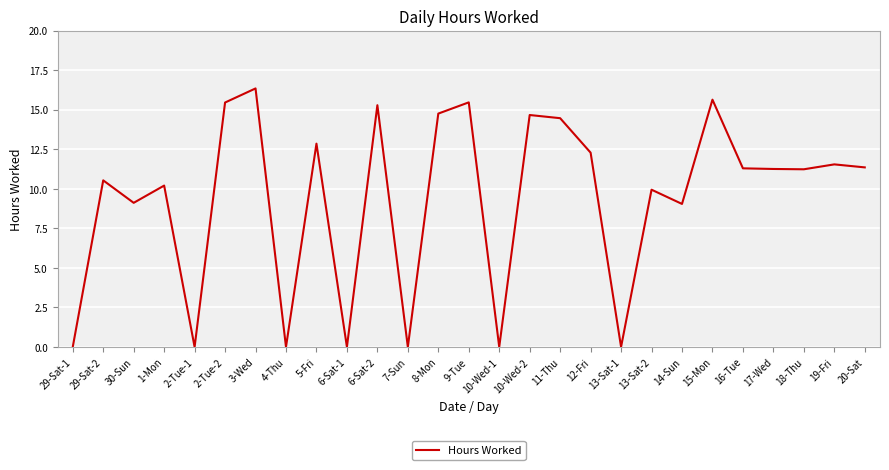

What position from the right is 2-Tue-2?

22